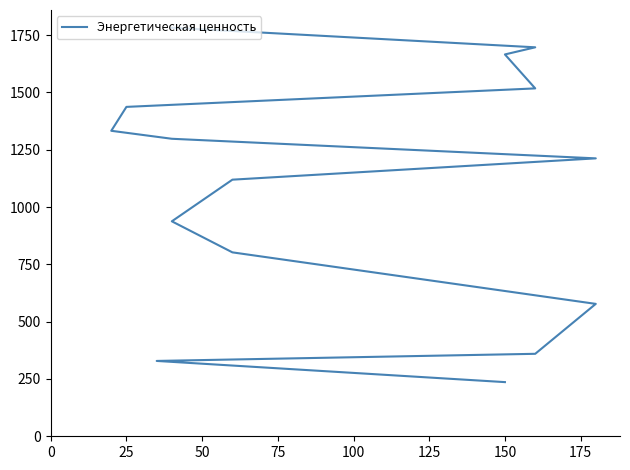

What is the label of the 13th point from the left?

150